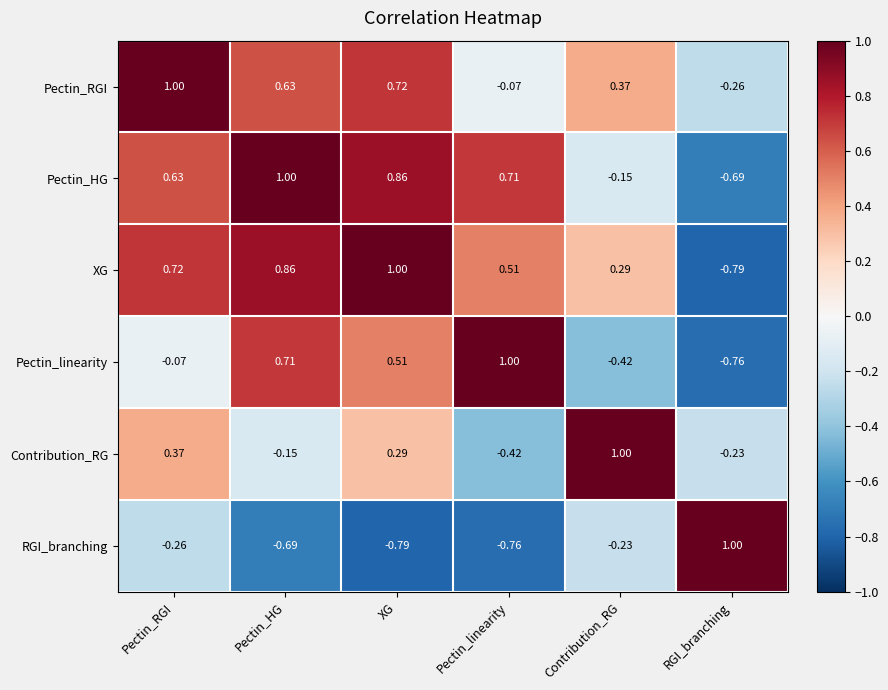

Which series changed the most between XG and Pectin_linearity?

Pectin_RGI